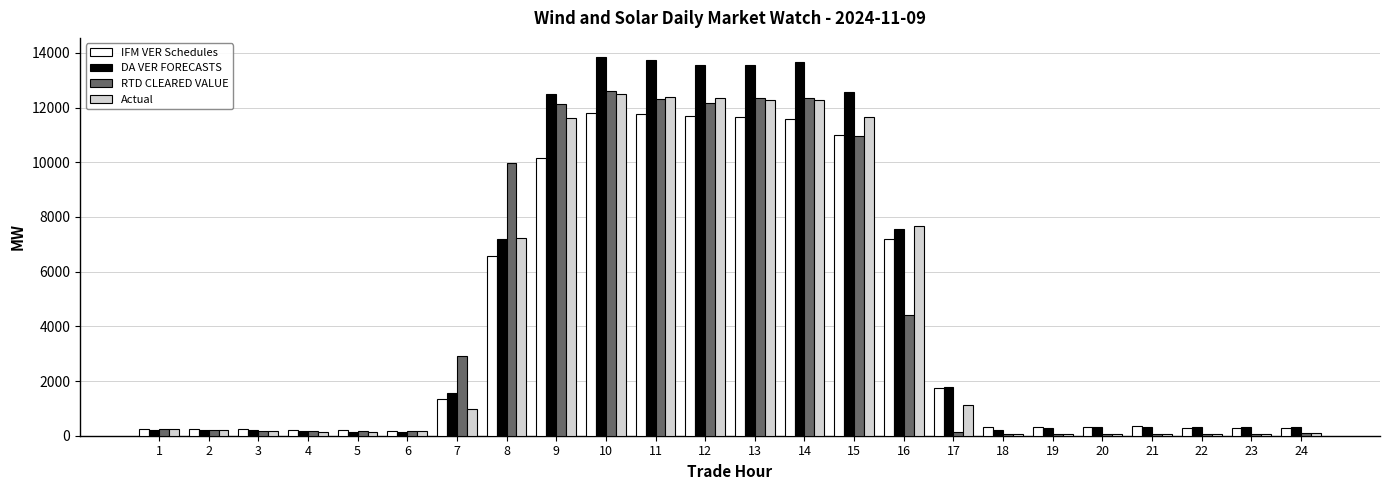

What is the total value across all series at 12?

49766.1